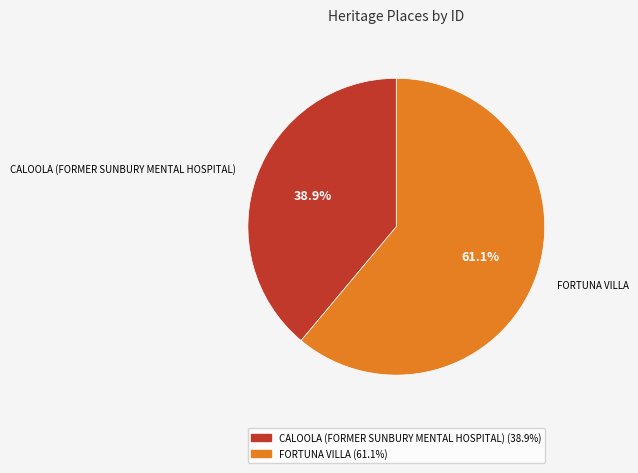

Does any single category account for the majority?

Yes